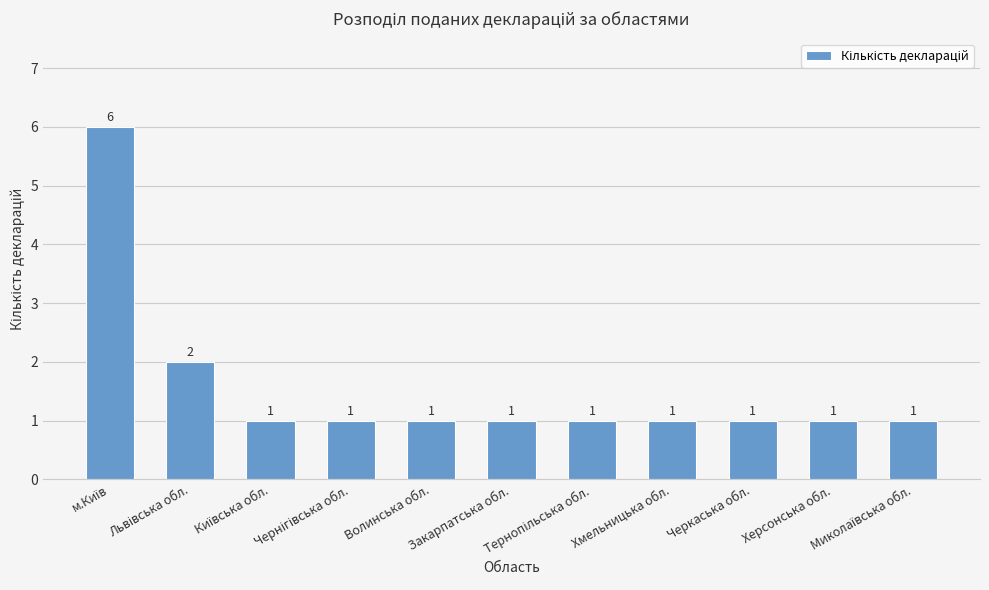

What is the greatest value displayed?

6